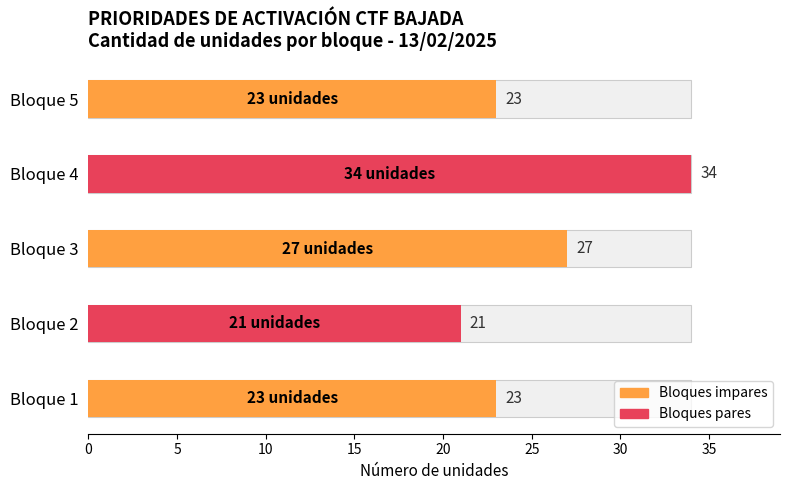

How many groups of bars are there?

5